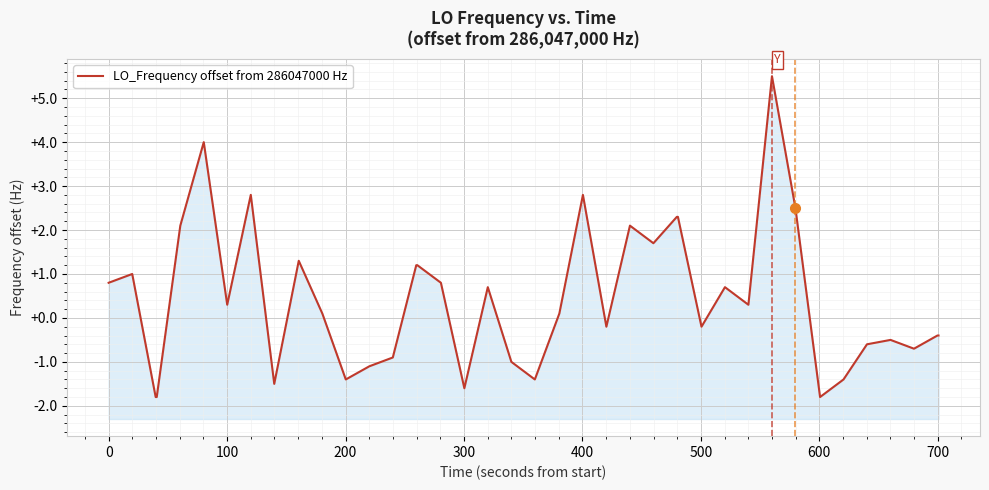

How many categories are shown in the chart?

40